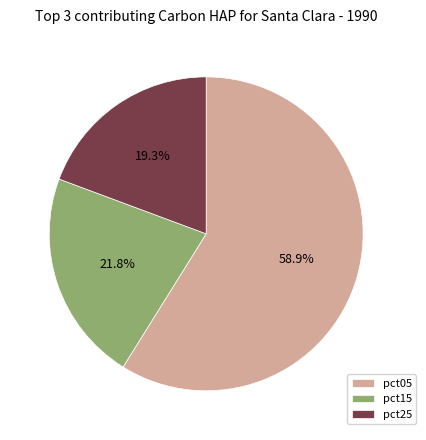

What is the total percentage of pct15 and pct25?

41.1%